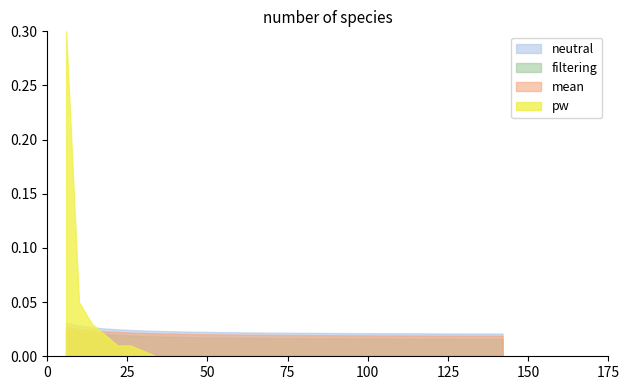

Which series has the widest spread of values?

pw